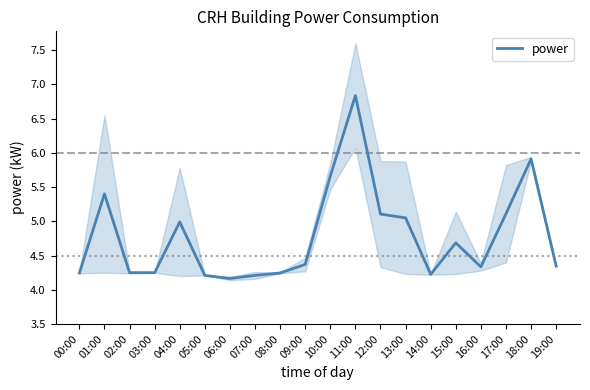

Count the number of categories in the chart.

20